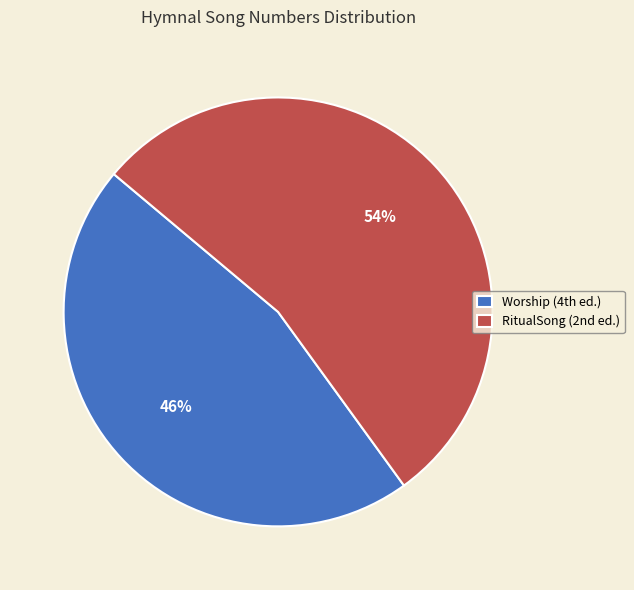

Is there any slice that represents more than half of the pie?

Yes